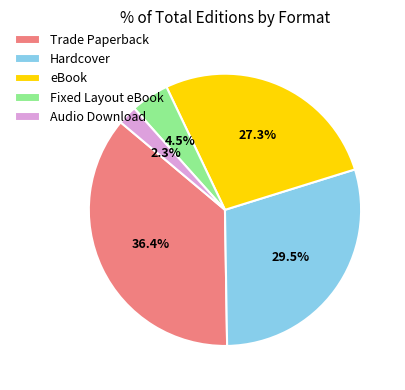

Does Fixed Layout eBook represent more than half of the total?

No